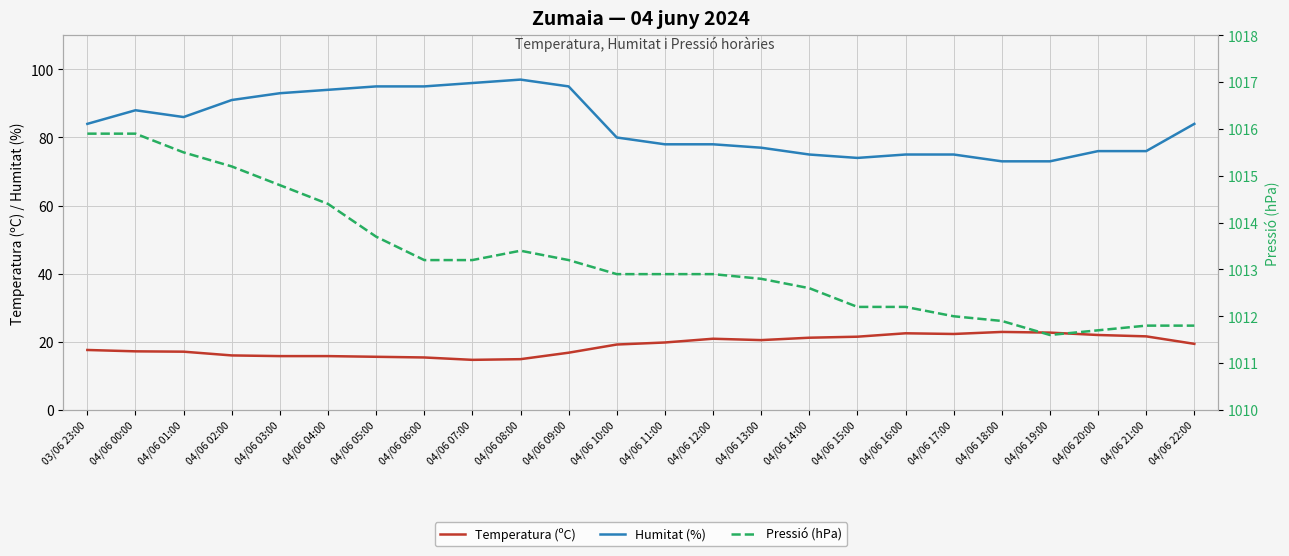

Which series has the largest total across all categories?

Pressió (hPa)